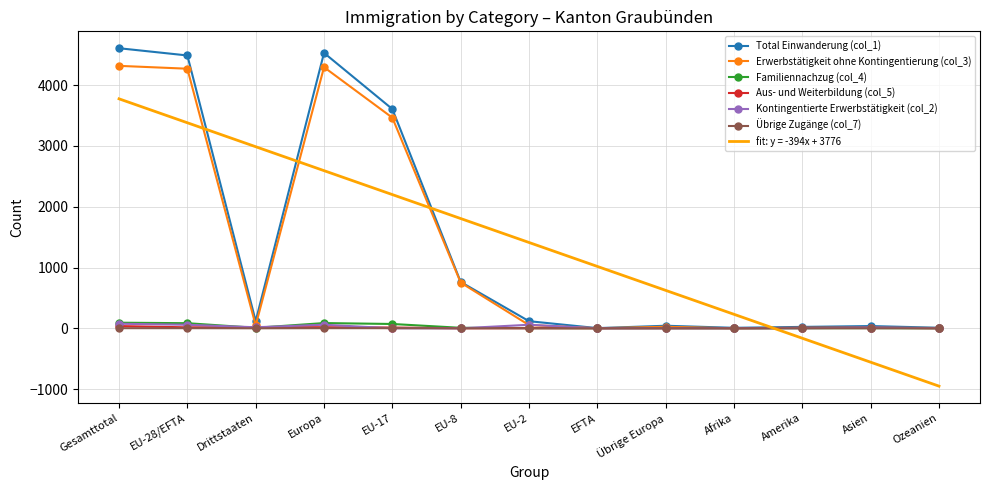

What is the smallest value displayed?

-951.7